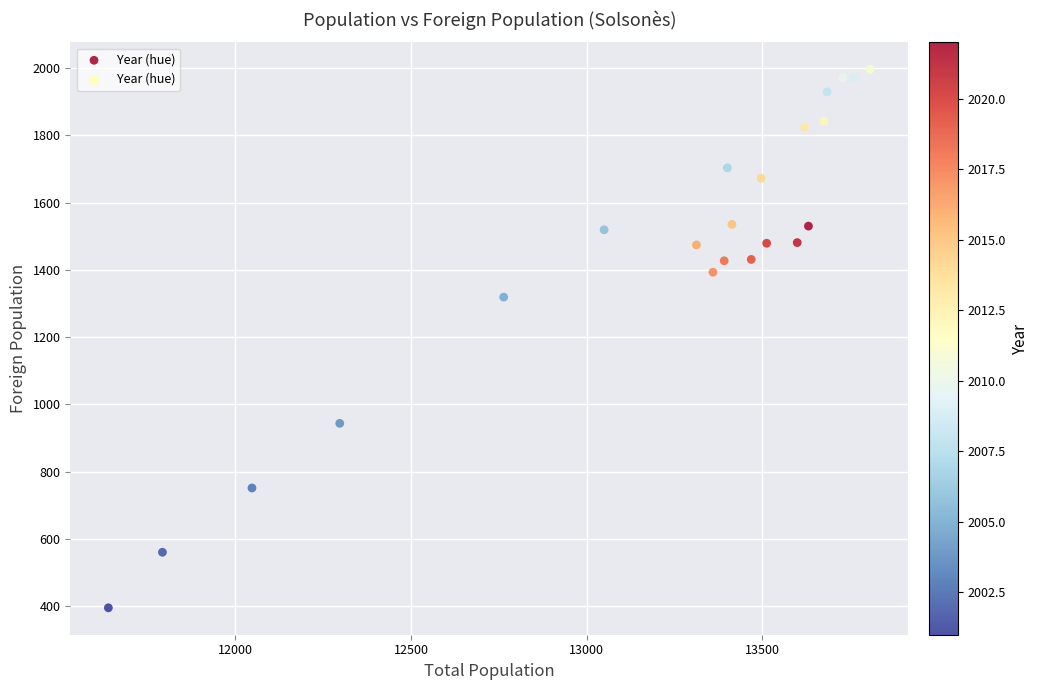

What Y value in the scatter plot is closest to 1196?

1319